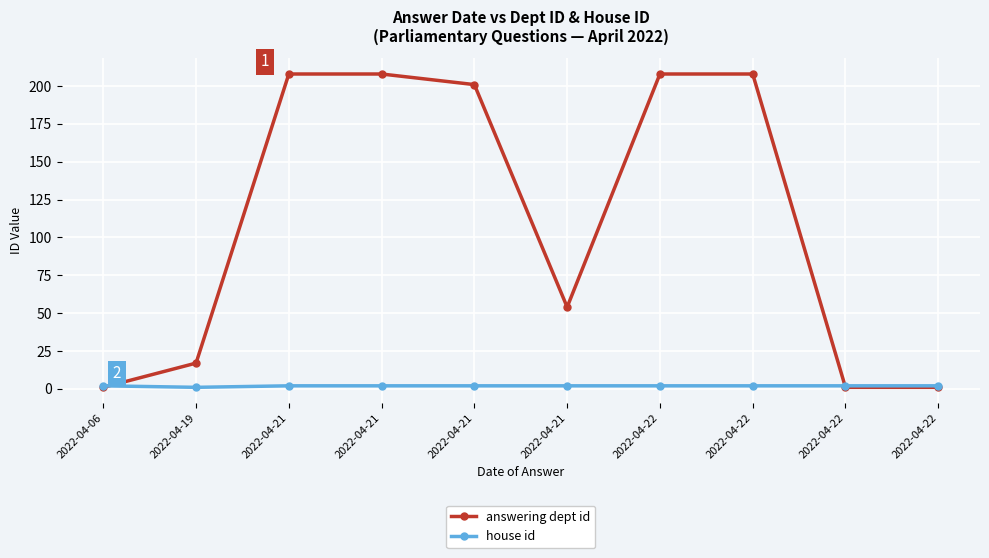

How many data points in answering dept id are less than 201?

5